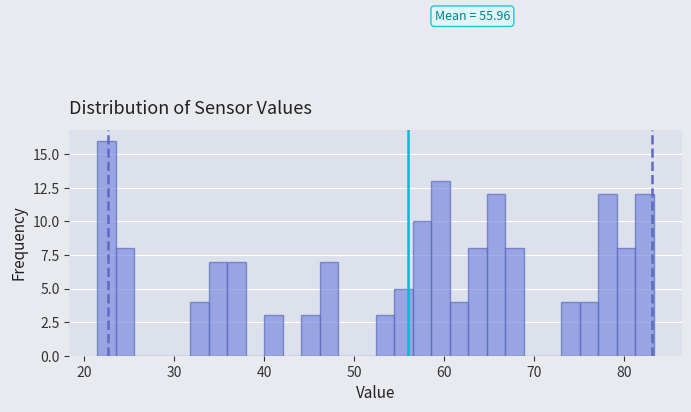

Around what value on the x-axis is the tallest bar? Give the approximate position of its centre, as read against the axis.

22